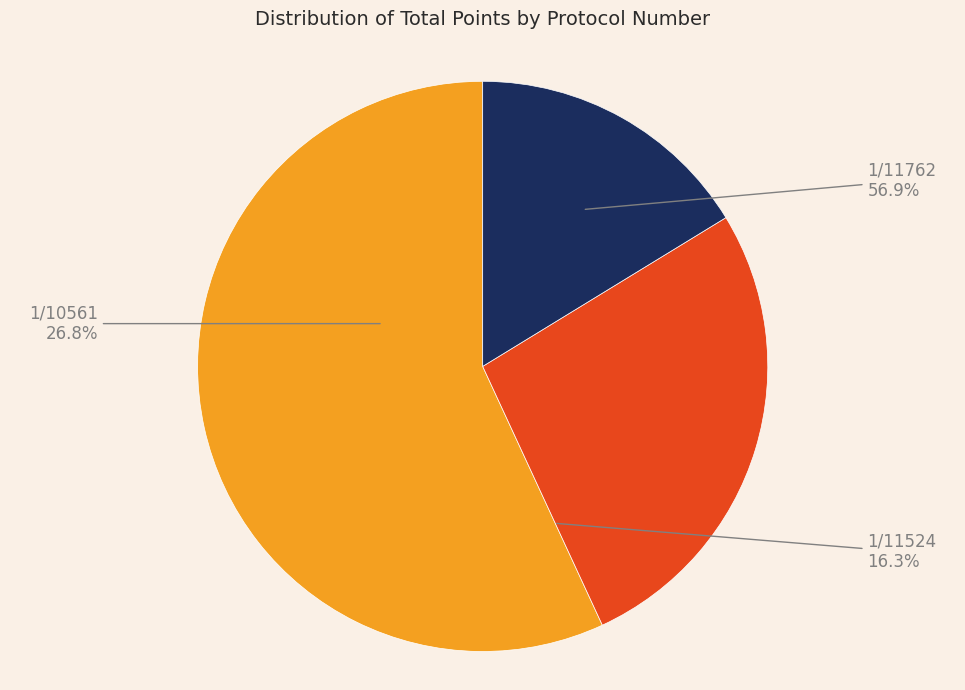

Which category accounts for the majority?

1/11762